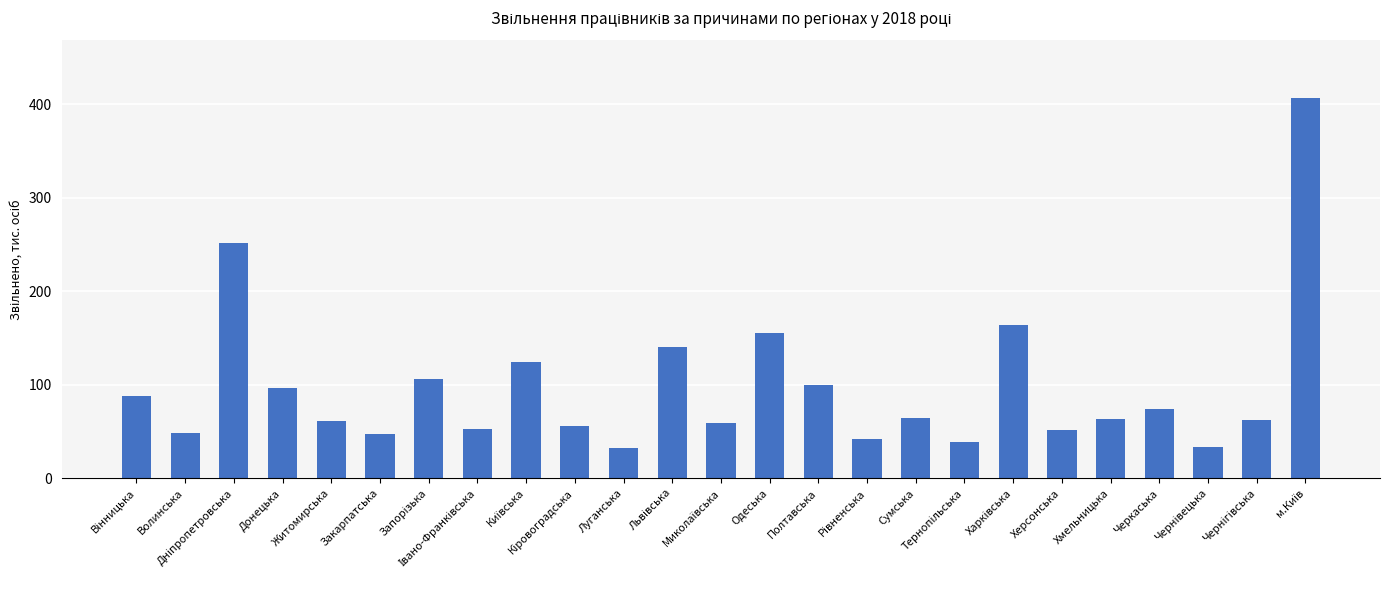

What is the value of the 4th bar from the left?

97.0